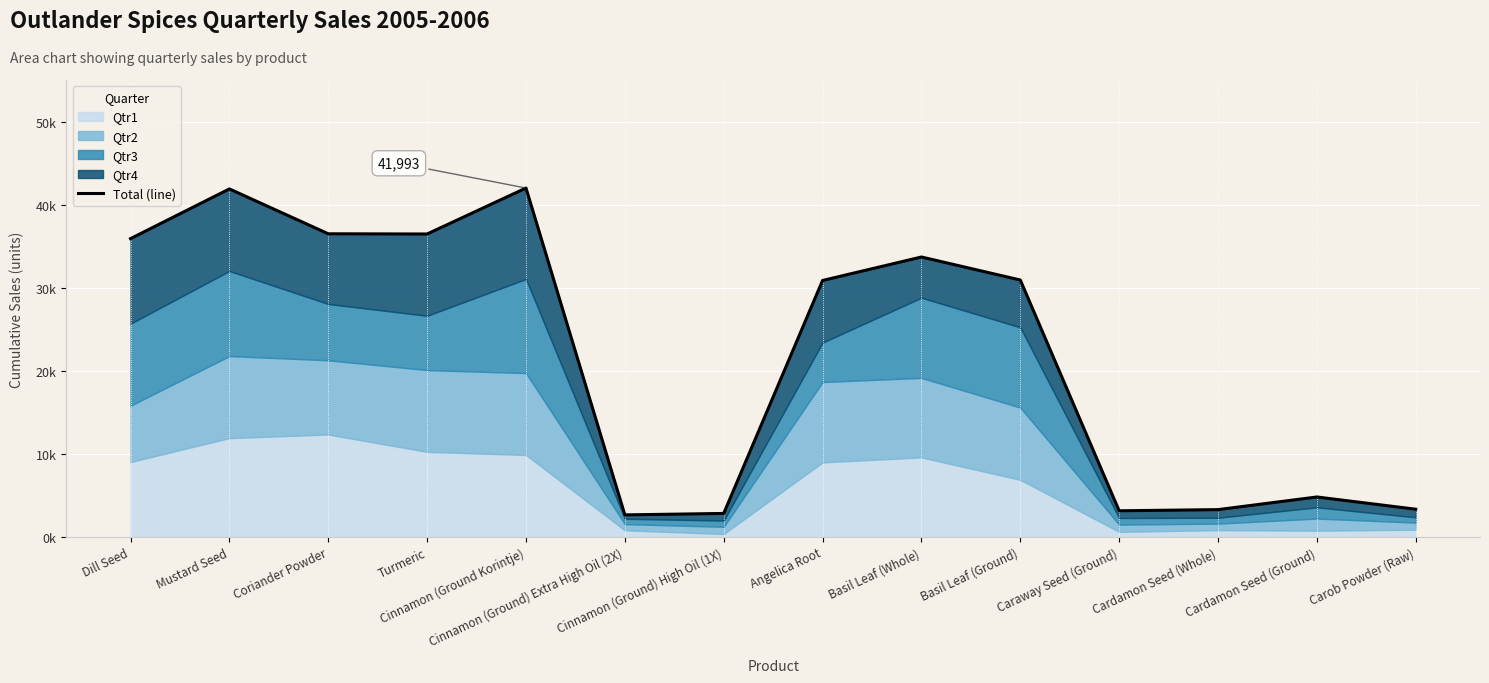

Reading left to right, what are all the values shown in this chart?

Dill Seed=35902	Mustard Seed=41886	Coriander Powder=36485	Turmeric=36461	Cinnamon (Ground Korintje)=41993	Cinnamon (Ground) Extra High Oil (2X)=2644	Cinnamon (Ground) High Oil (1X)=2819	Angelica Root=30865	Basil Leaf (Whole)=33691	Basil Leaf (Ground)=30922	Caraway Seed (Ground)=3138	Cardamon Seed (Whole)=3278	Cardamon Seed (Ground)=4800	Carob Powder (Raw)=3328